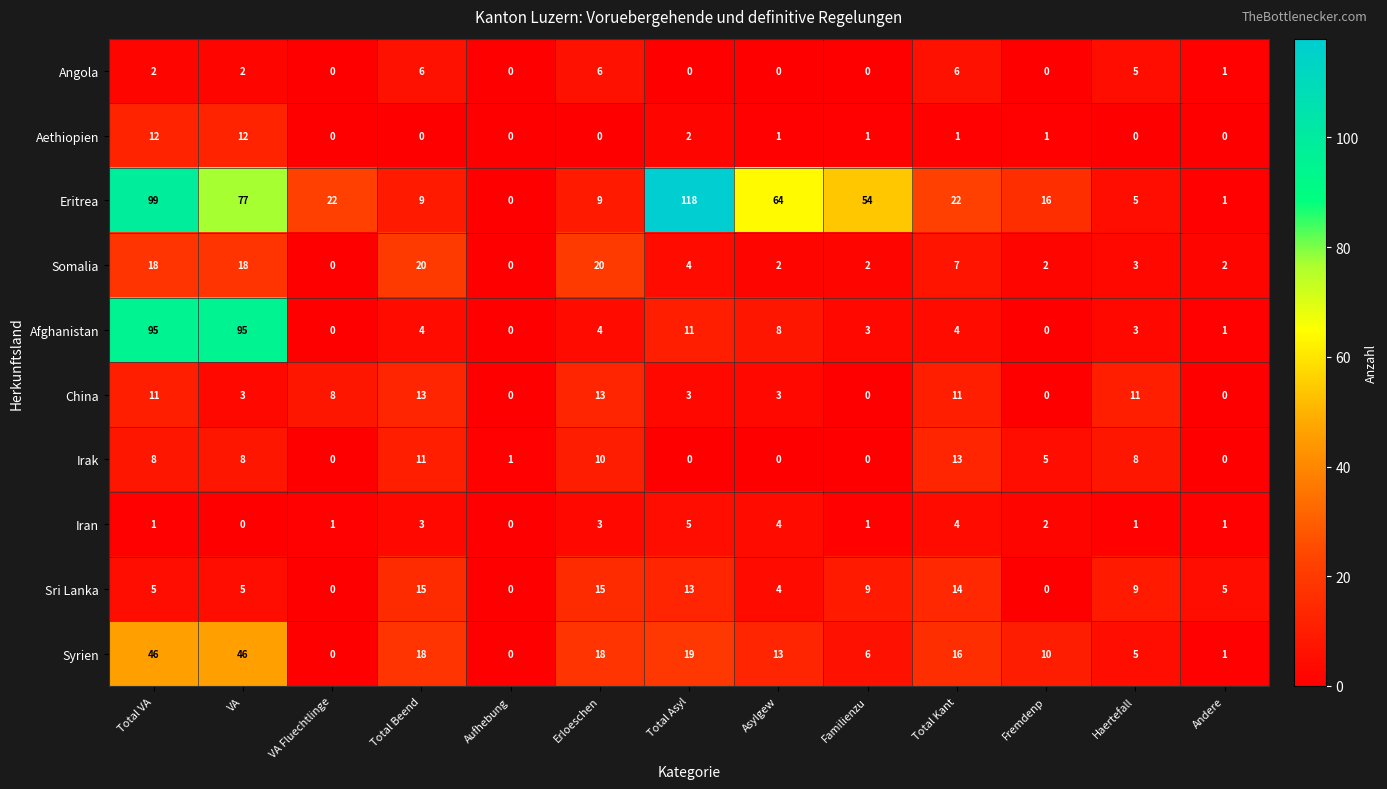

What is the maximum value for China?

13